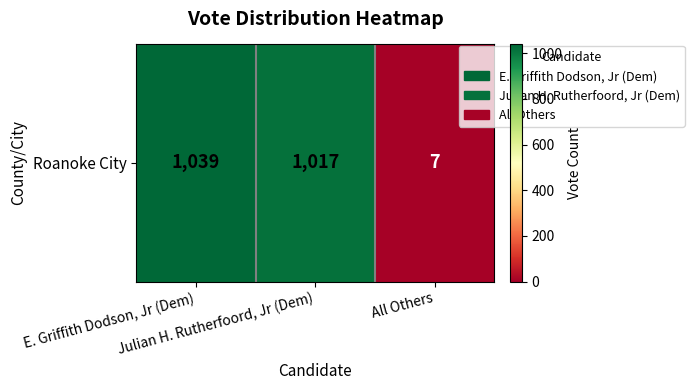

Reading left to right, list all the values displayed in this chart.

1039	1017	7